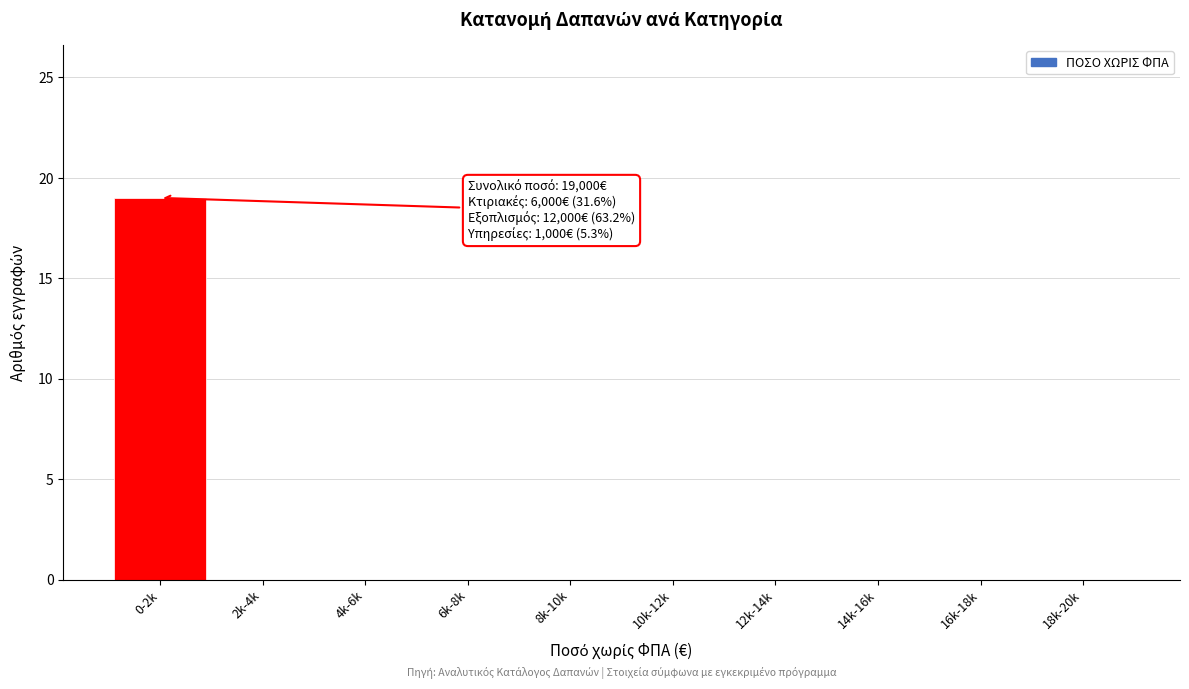

Reading left to right, extract all data points from this chart.

0-2k=19	2k-4k=0	4k-6k=0	6k-8k=0	8k-10k=0	10k-12k=0	12k-14k=0	14k-16k=0	16k-18k=0	18k-20k=0